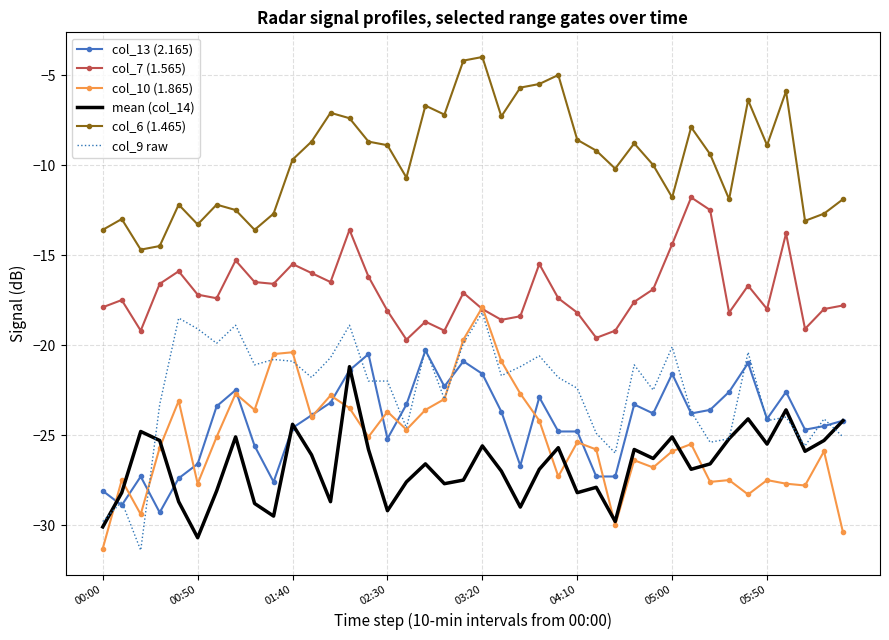

What is the sum of all col_10 (1.865) values?

-1008.6